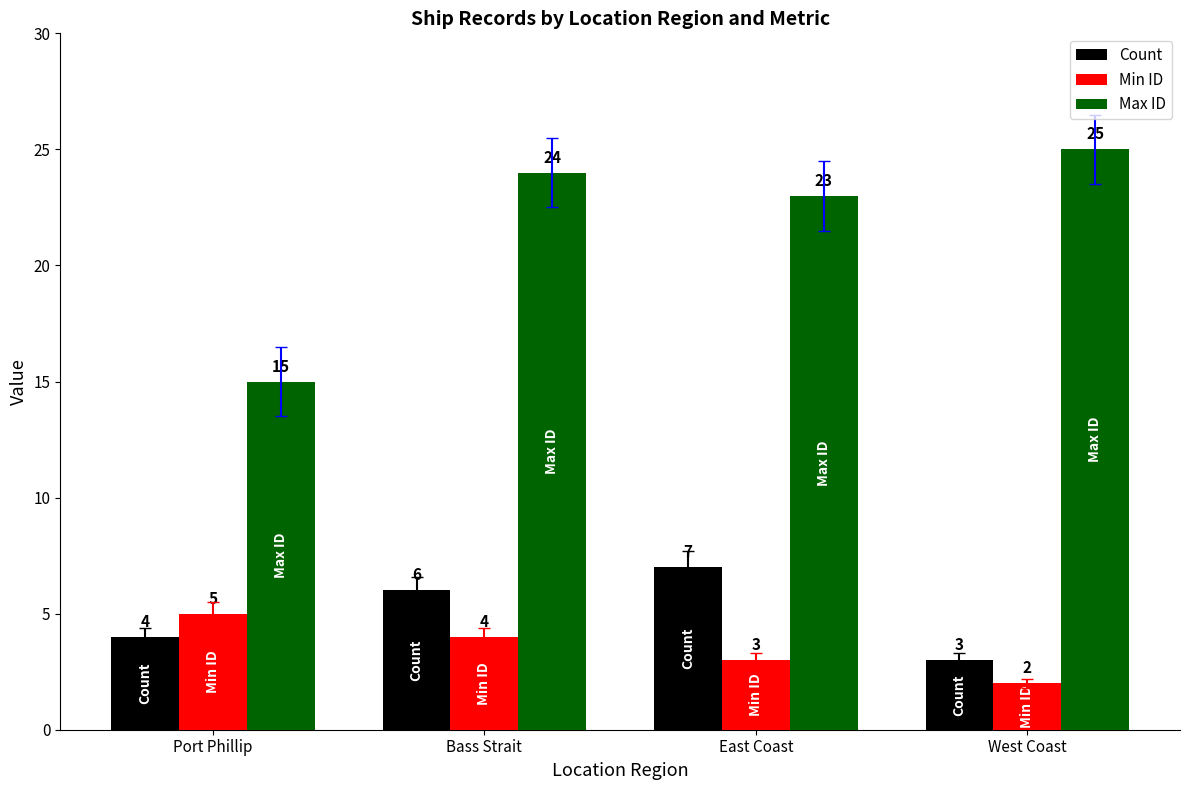

At which label is Count closest to 5?

Port Phillip